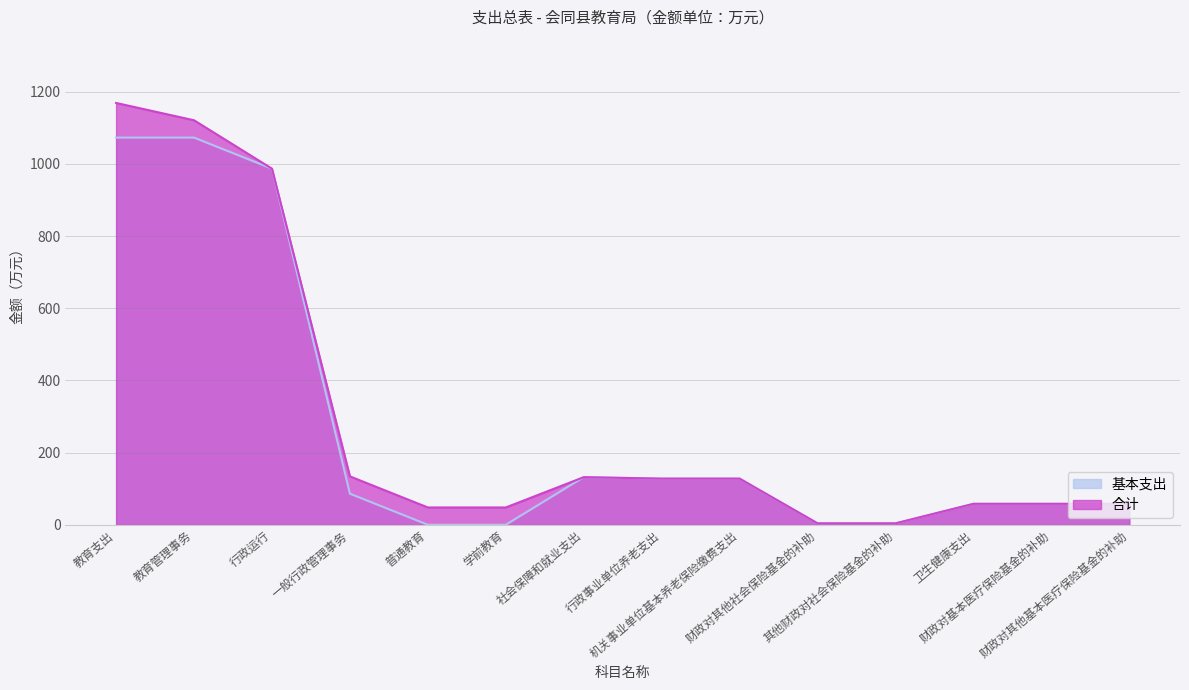

How many interior local peaks does the 合计 series have?

1